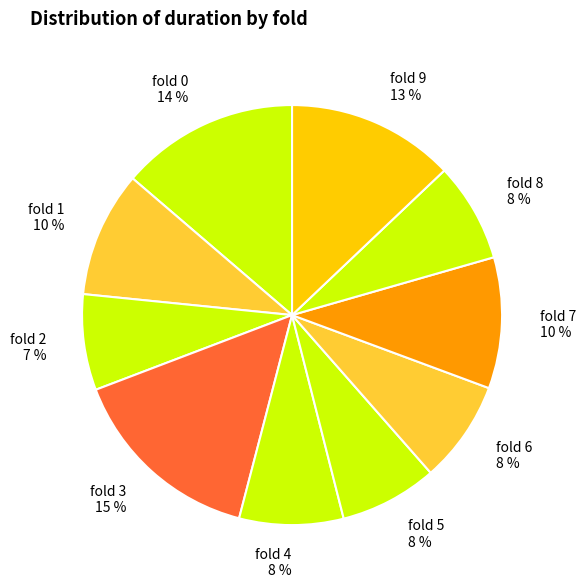

To the nearest percent, what is the difference between the largest and smallest slice percentages?

8%